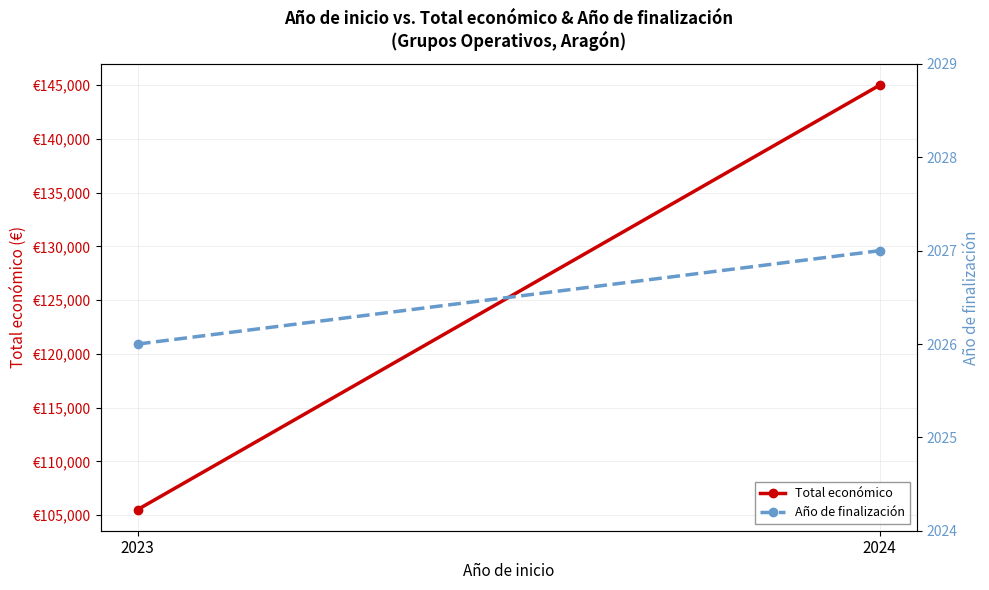

Which series has the widest spread of values?

Total económico